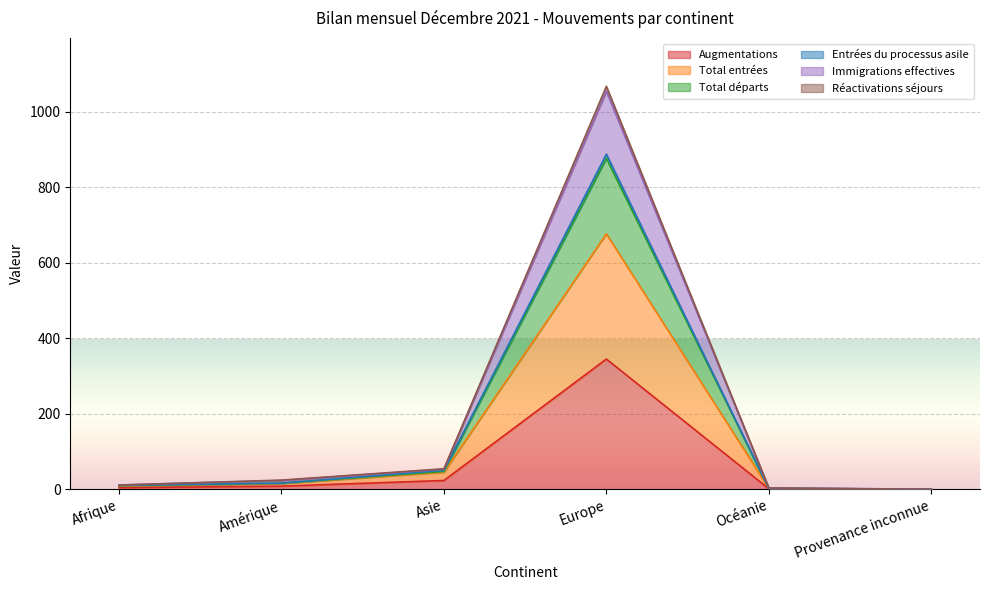

Which category has the highest value in the Augmentations series?

Europe